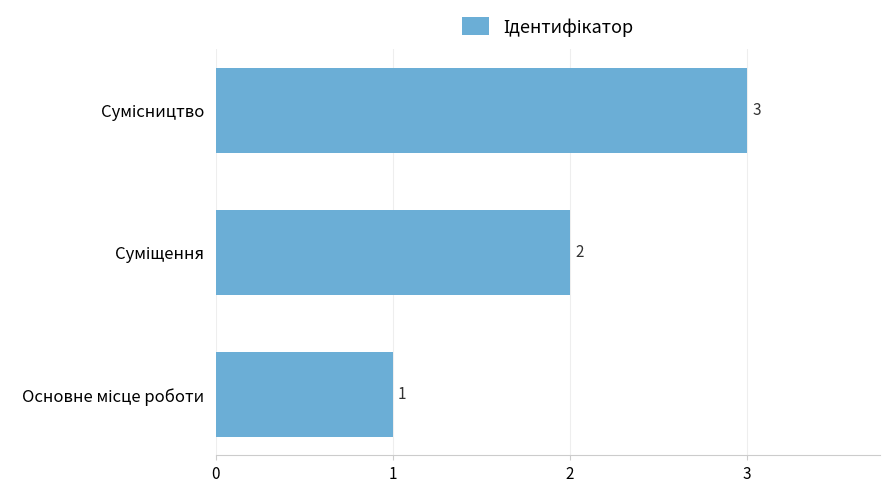

What is the sum of all values?

6